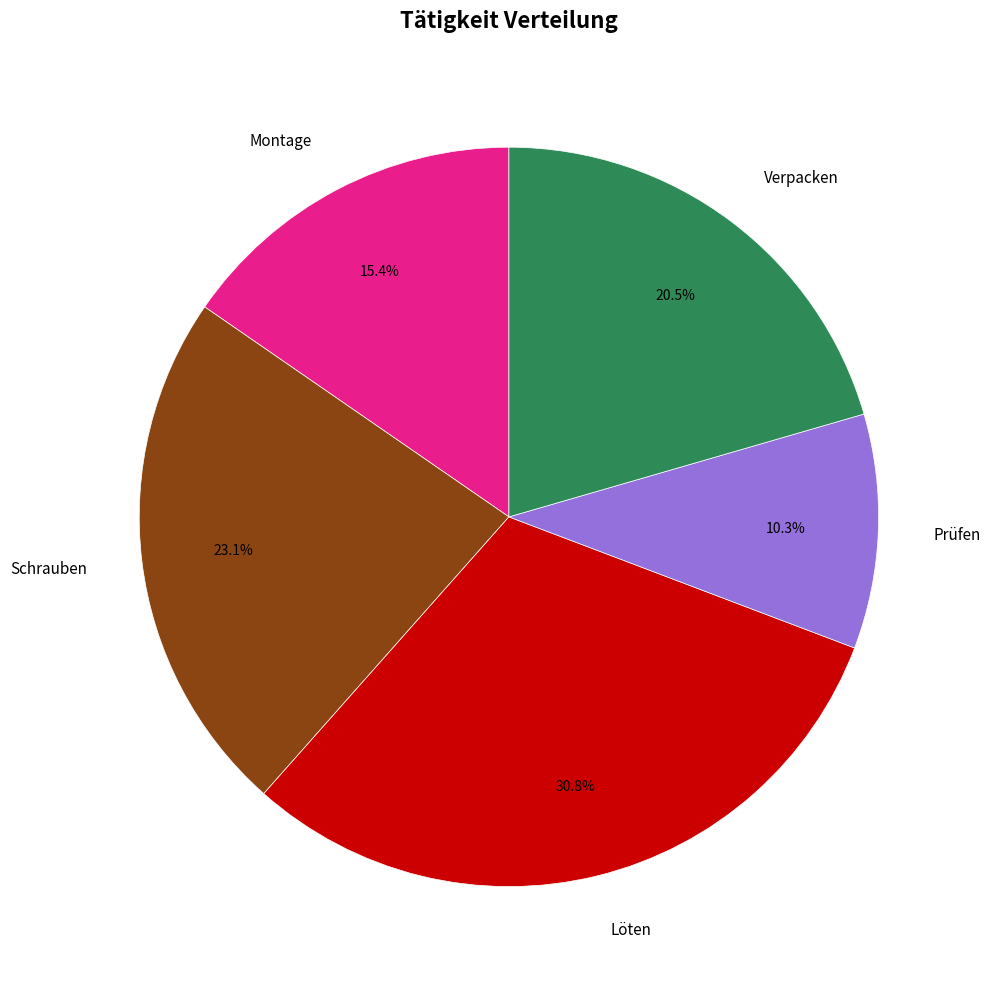

What is the smallest slice in the pie chart?

Prüfen